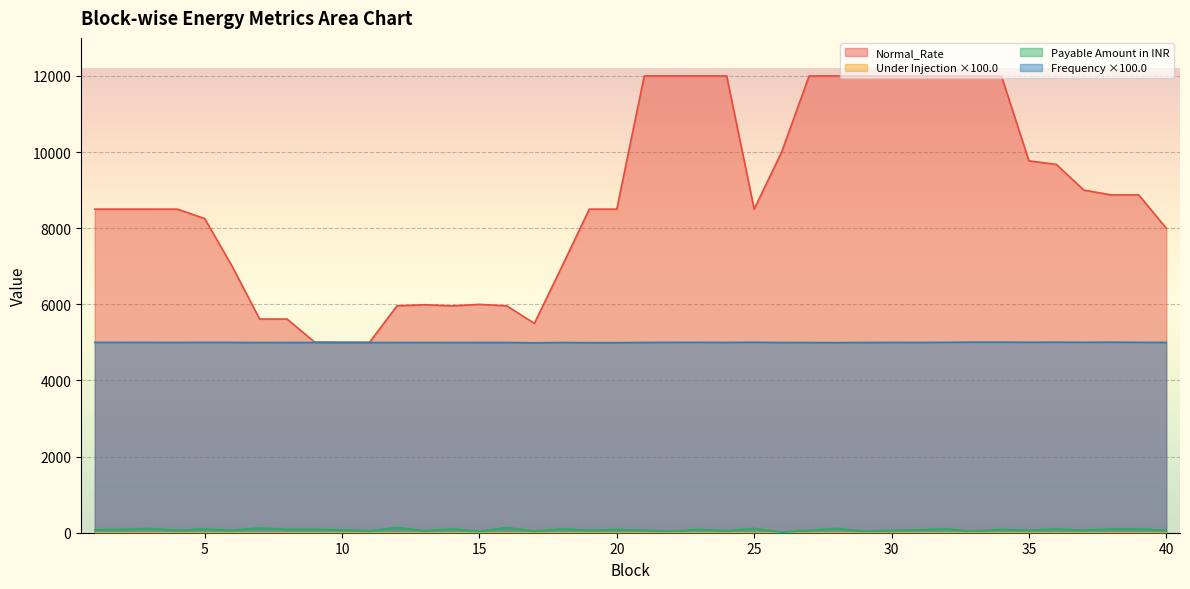

The Frequency series shows 8211.2 at 16. True or false?

False